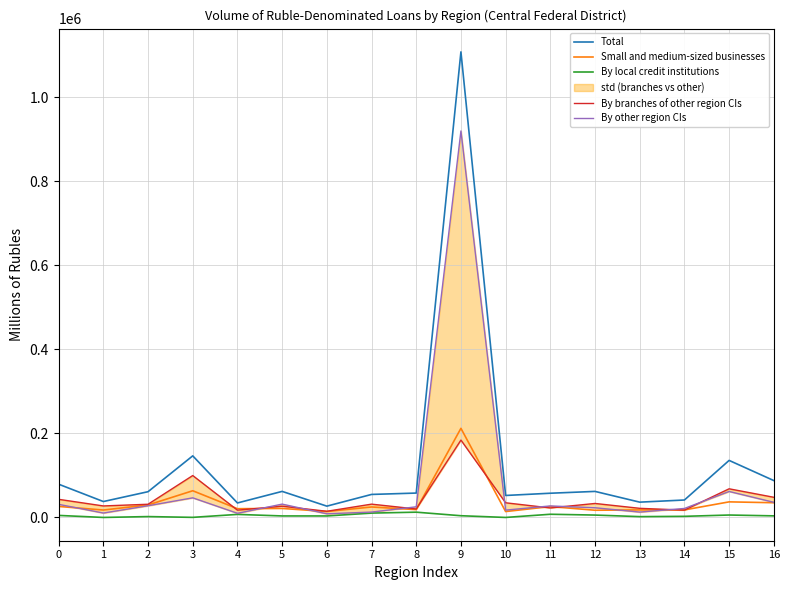

What is the difference between the second highest and second lowest values in the By other region CIs series?

51934